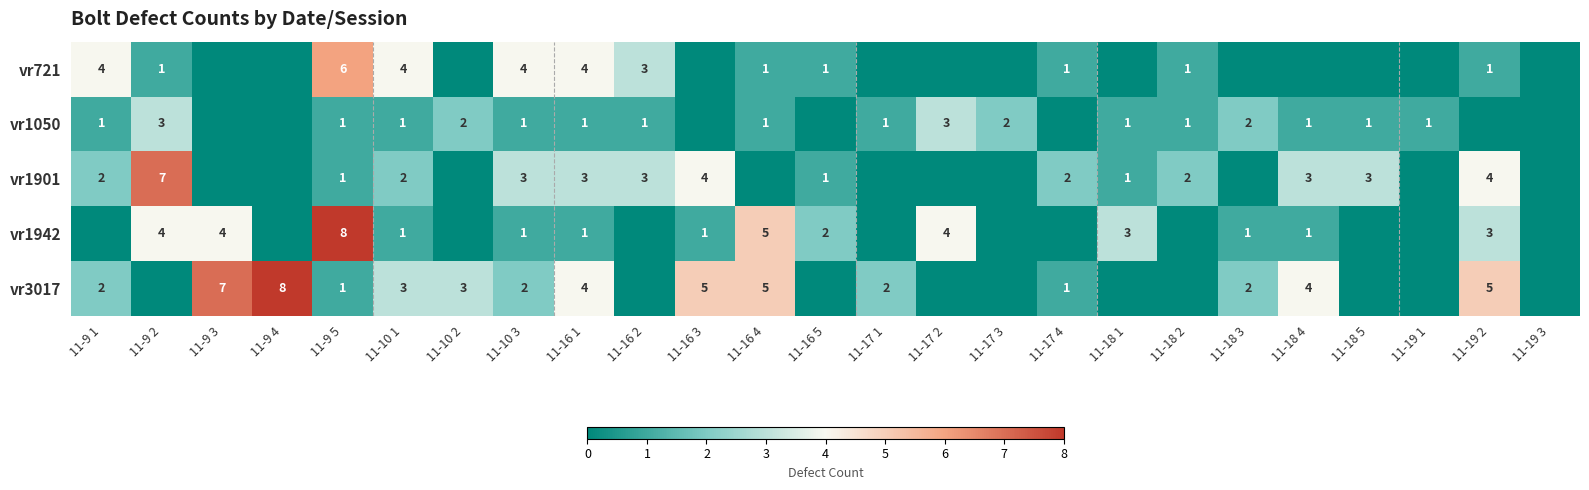

Which has a higher value, 11-17 1 or 11-9 3?

11-17 1